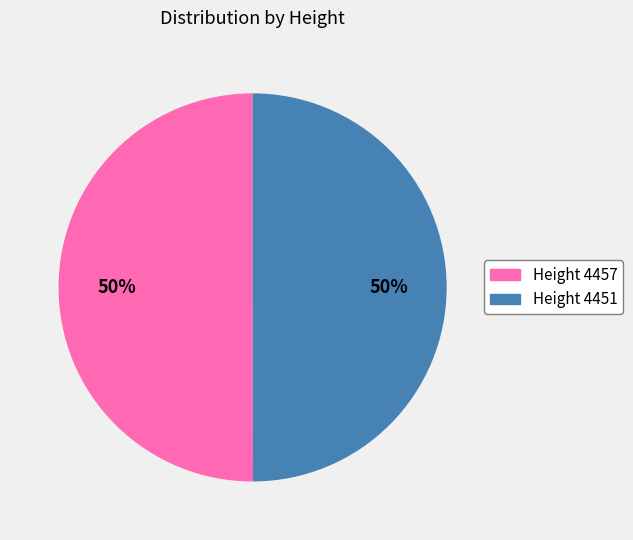

To the nearest percent, what is the average slice percentage?

50%